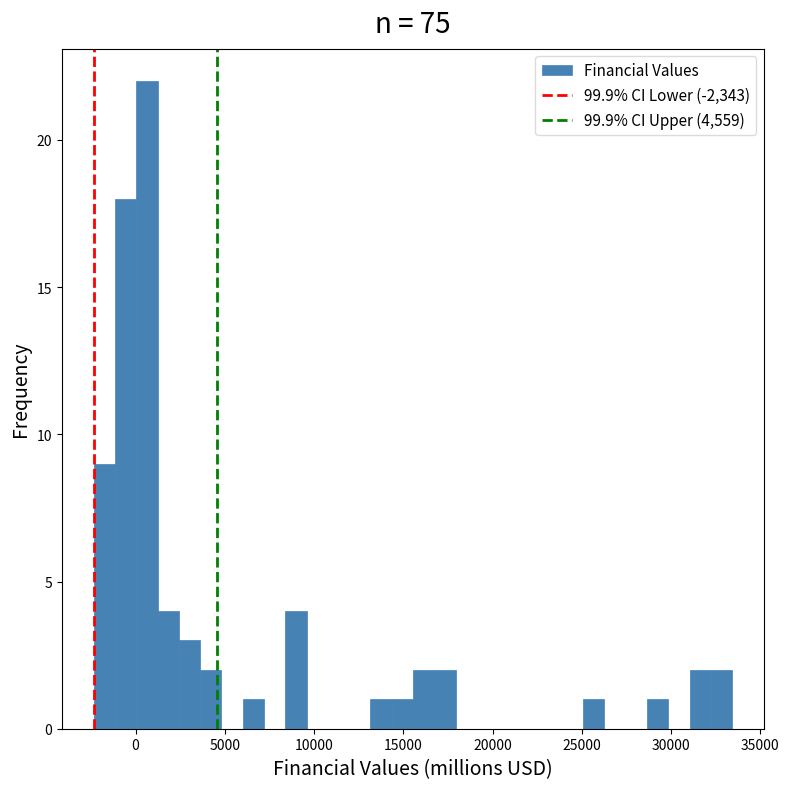

Read against the x-axis, roughly where is the centre of the tallest bar?

500